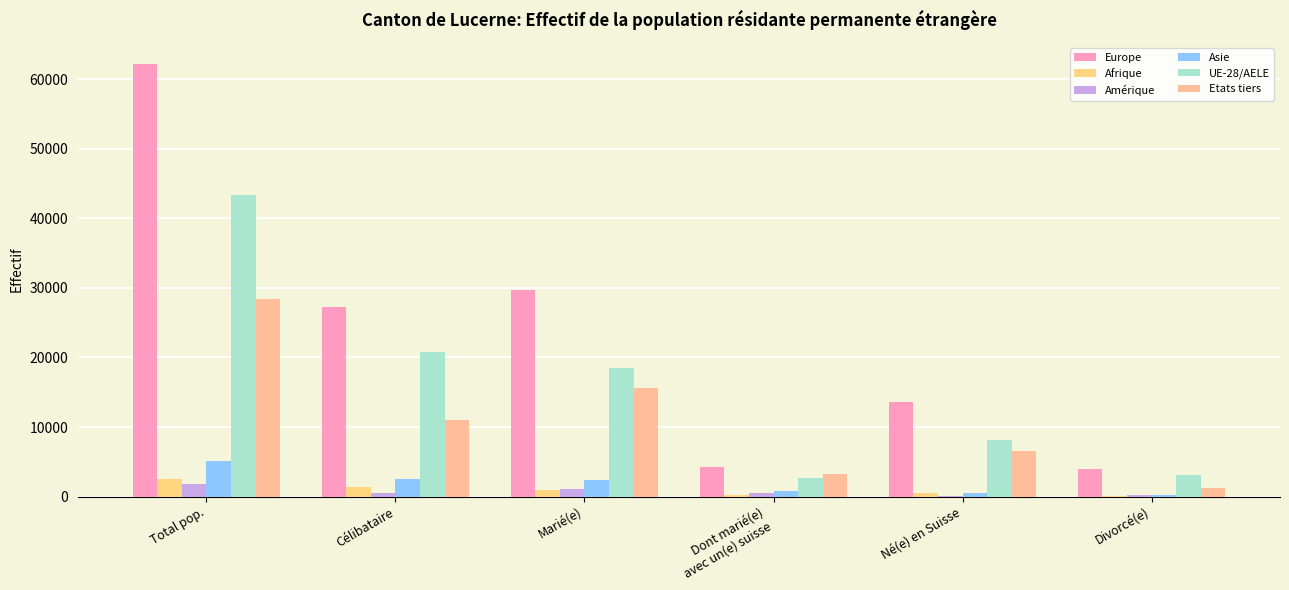

What is the difference between the highest and lowest values at Célibataire?

26627